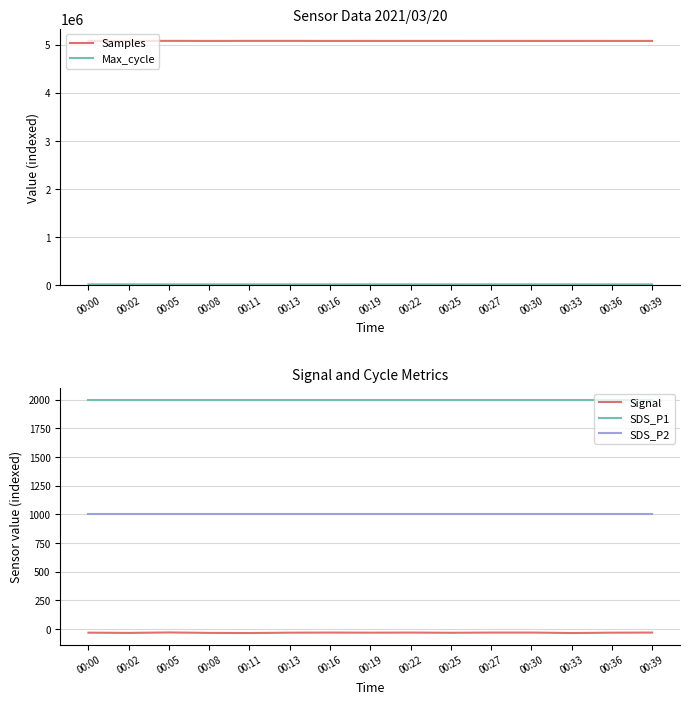

Reading right to left, transcribe all the data shown in this chart.

Samples: 00:39=5076744.0	00:36=5076550.0	00:33=5076357.0	00:30=5076458.0	00:27=5076601.0	00:25=5076788.0	00:22=5076817.0	00:19=5076517.0	00:16=5076624.0	00:13=5077013.0	00:11=5077004.0	00:08=5076629.0	00:05=5077044.0	00:02=5076774.0	00:00=5077446.0
Max_cycle: 00:39=20446.0	00:36=20434.0	00:33=20580.0	00:30=20891.0	00:27=20874.0	00:25=20450.0	00:22=20608.0	00:19=20596.0	00:16=20450.0	00:13=20481.0	00:11=20540.0	00:08=20500.0	00:05=20449.0	00:02=20744.0	00:00=20454.0
Signal: 00:39=-32.0	00:36=-33.0	00:33=-36.0	00:30=-32.0	00:27=-32.0	00:25=-34.0	00:22=-32.0	00:19=-33.0	00:16=-32.0	00:13=-33.0	00:11=-36.0	00:08=-35.0	00:05=-31.0	00:02=-35.0	00:00=-33.0
SDS_P1: 00:39=1999.9	00:36=1999.9	00:33=1999.9	00:30=1999.9	00:27=1999.9	00:25=1999.9	00:22=1999.9	00:19=1999.9	00:16=1999.9	00:13=1999.9	00:11=1999.9	00:08=1999.9	00:05=1999.9	00:02=1999.9	00:00=1999.9
SDS_P2: 00:39=999.9	00:36=999.9	00:33=999.9	00:30=999.9	00:27=999.9	00:25=999.9	00:22=999.9	00:19=999.9	00:16=999.9	00:13=999.9	00:11=999.9	00:08=999.9	00:05=999.9	00:02=999.9	00:00=999.9